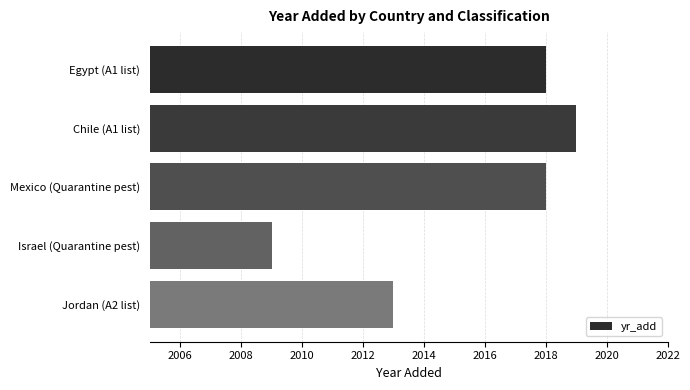

The value at Egypt (A1 list) is 2018. True or false?

True